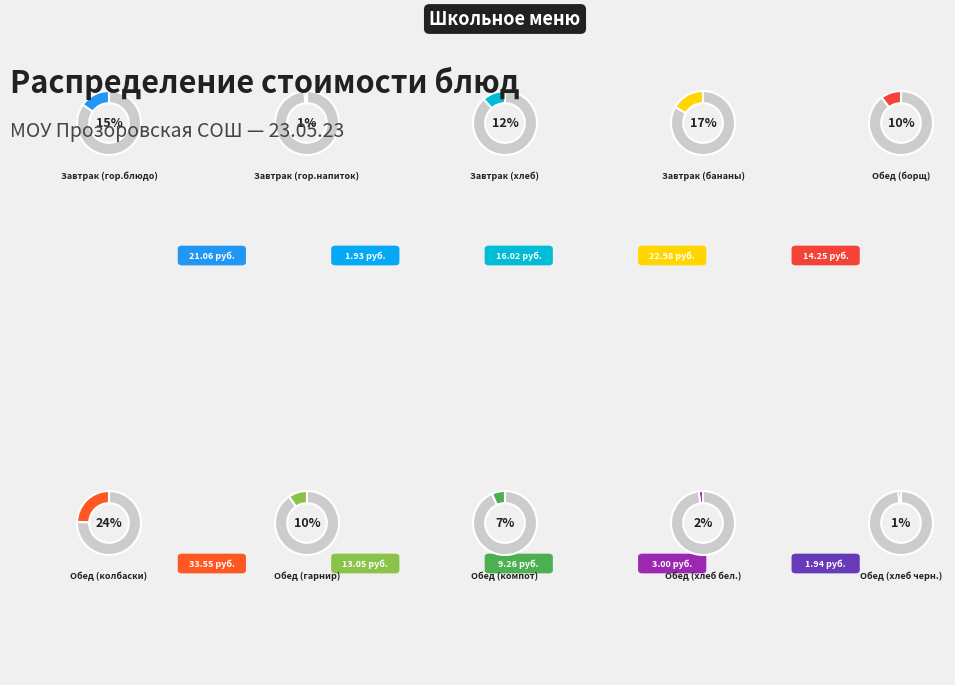

What percentage is the Обед (колбаски) slice, to the nearest percent?

24%